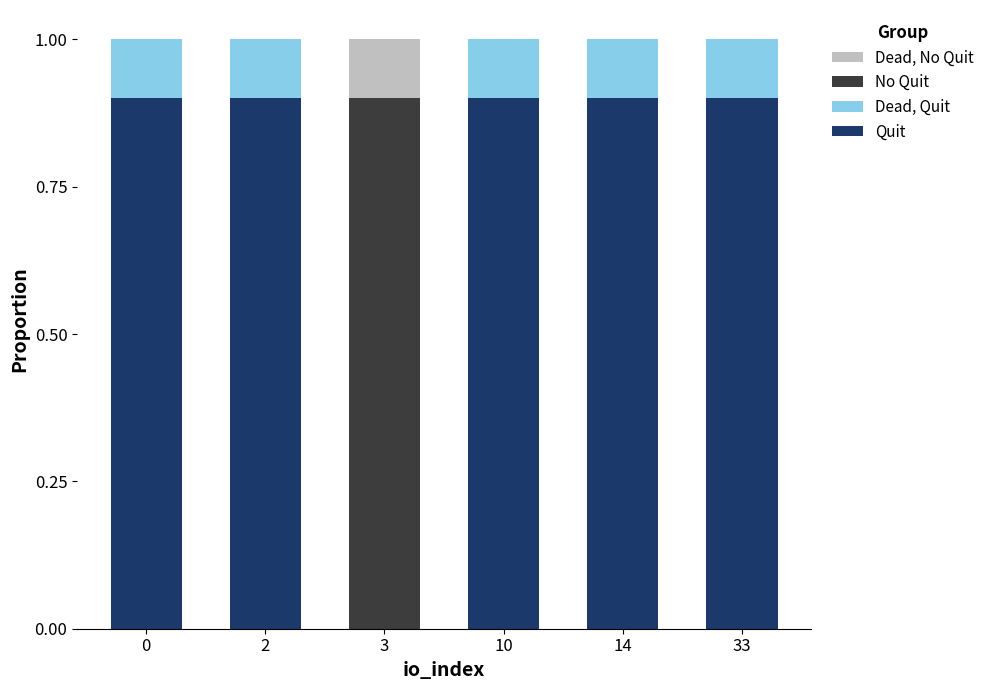

Reading left to right, what are the values for Quit?

0=0.9	2=0.9	3=0.0	10=0.9	14=0.9	33=0.9